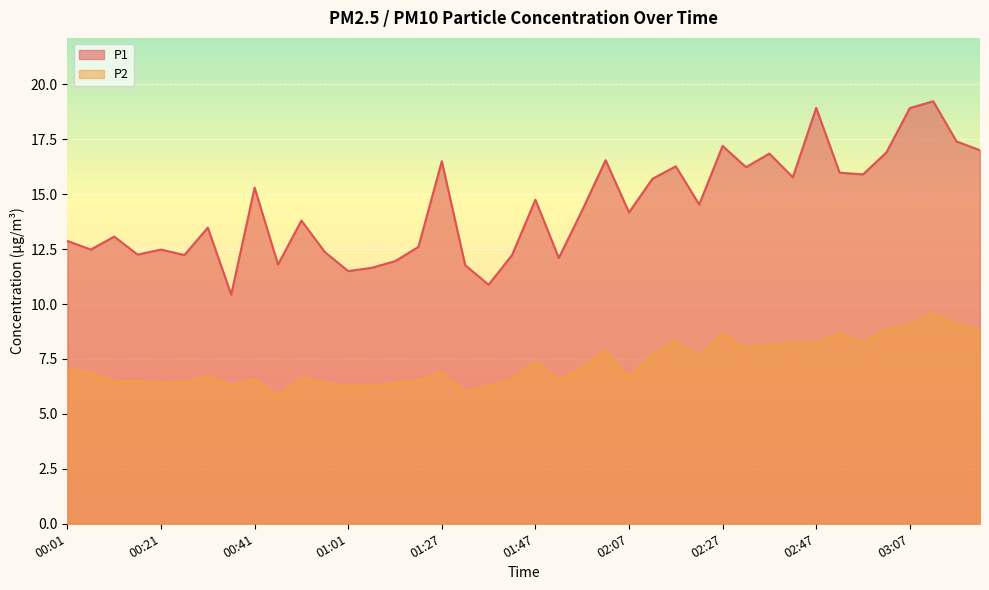

At which category does the chart reach its minimum across all series?

00:46